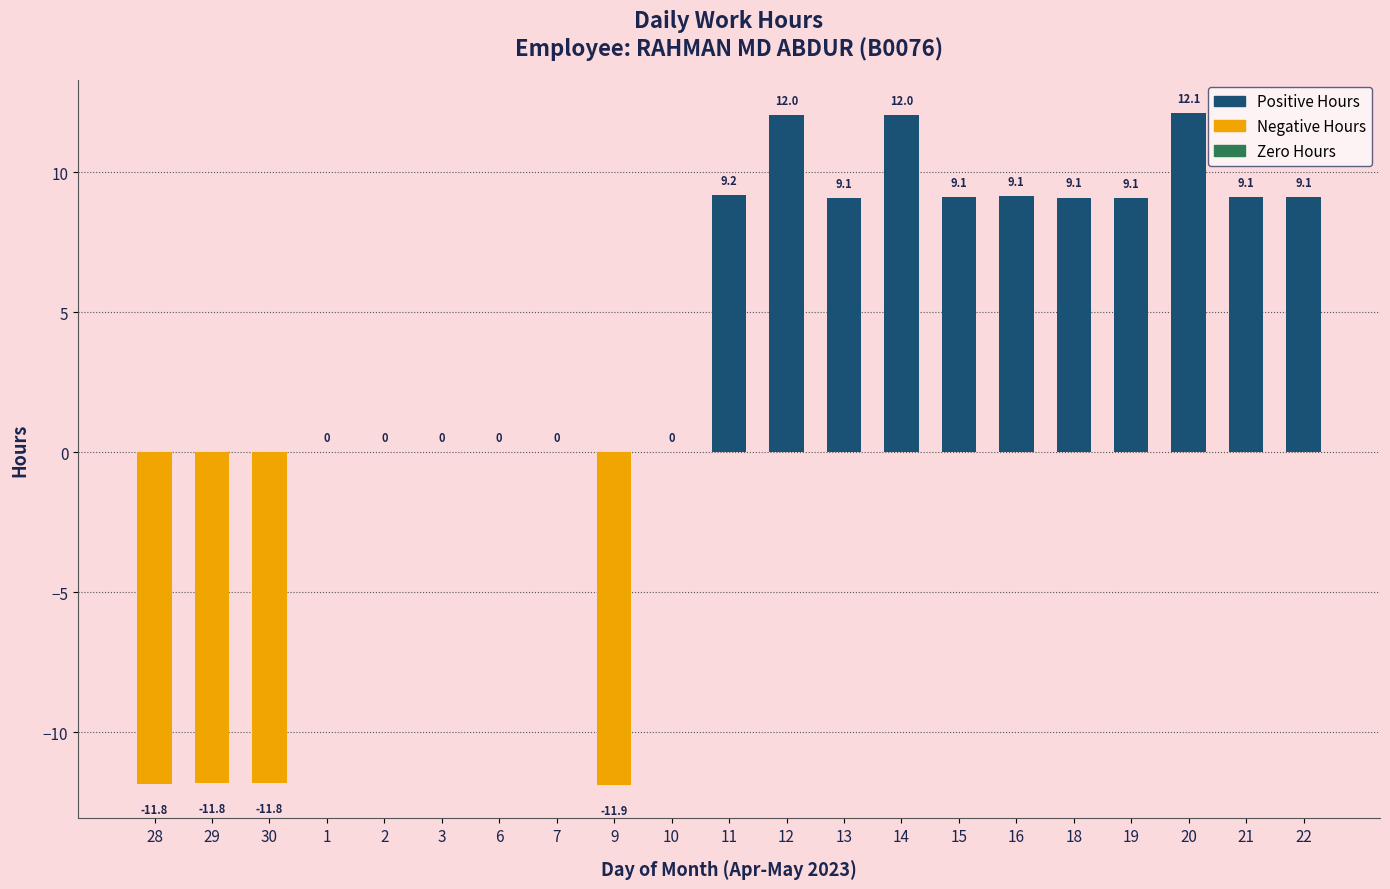

What value does the data have at 20?

12.1